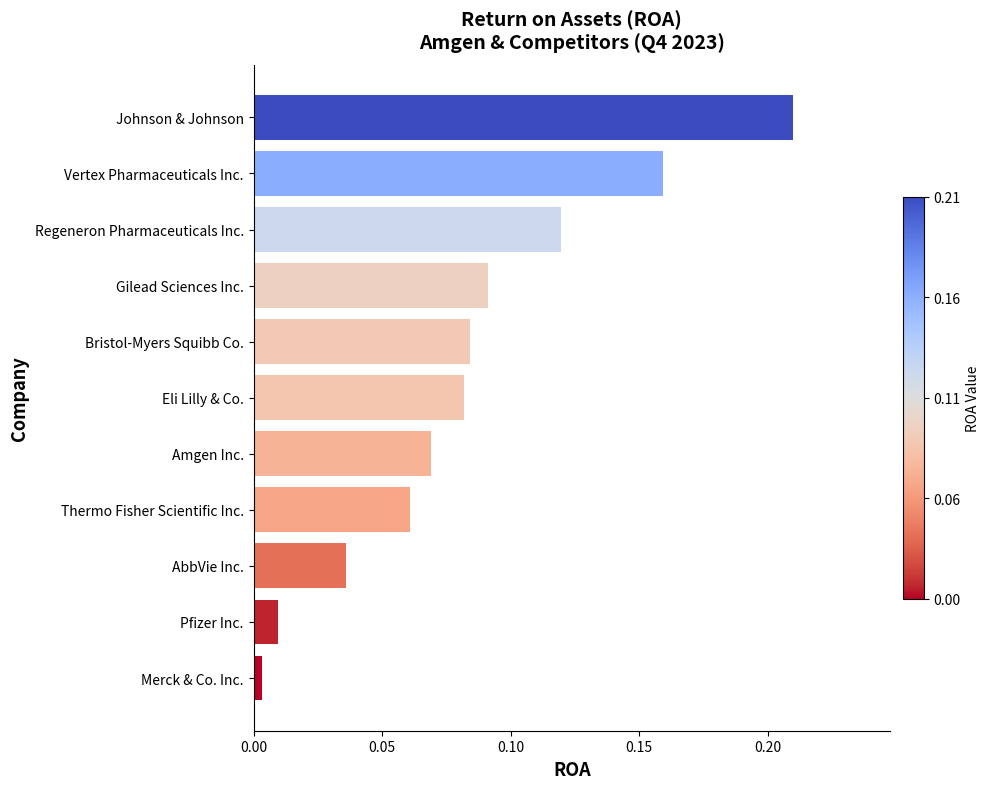

How many categories are shown in the chart?

11